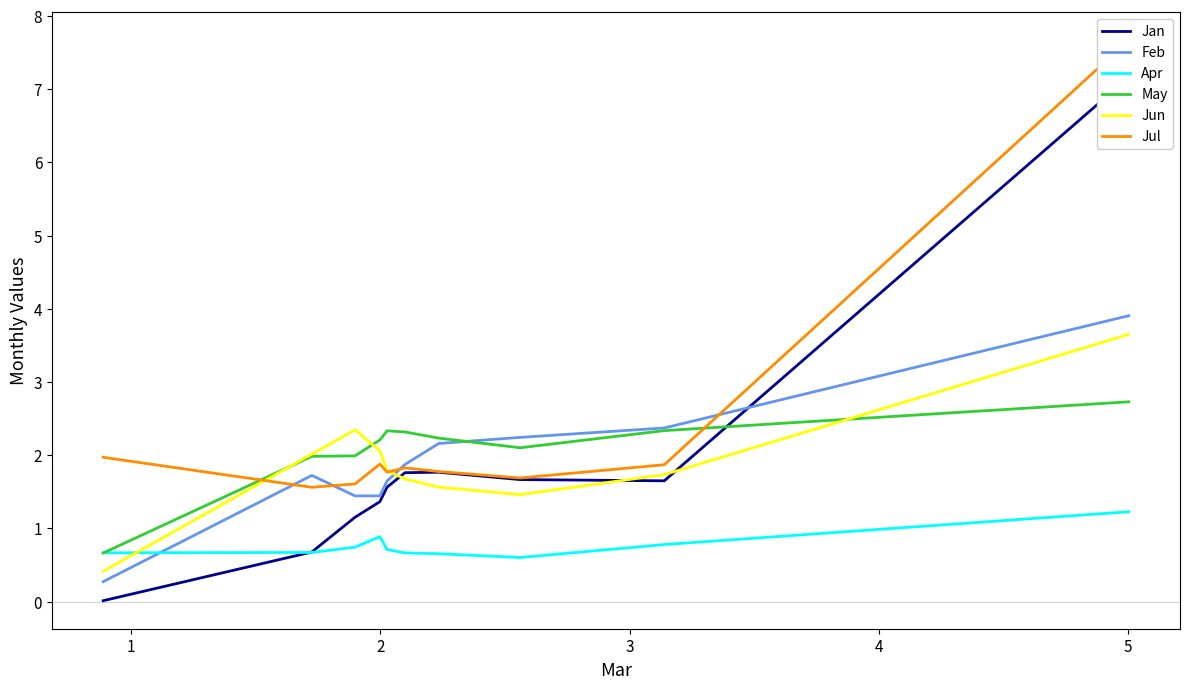

In Apr, how many points are lower than both neighbors (excluding endpoints)?

1